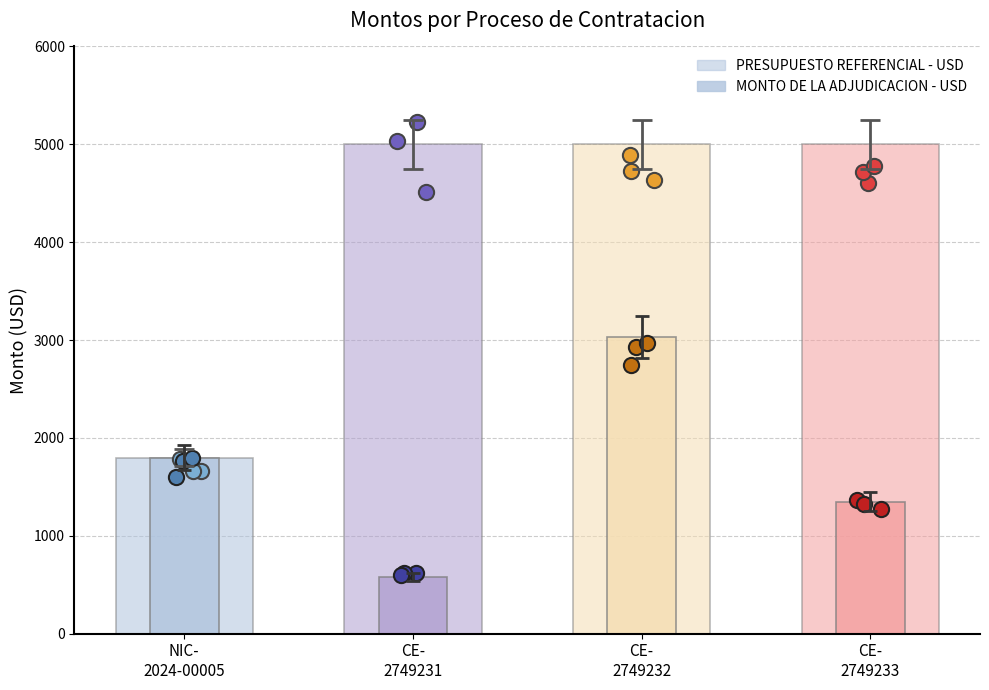

At how many categories does at least one series exceed 2281?

3